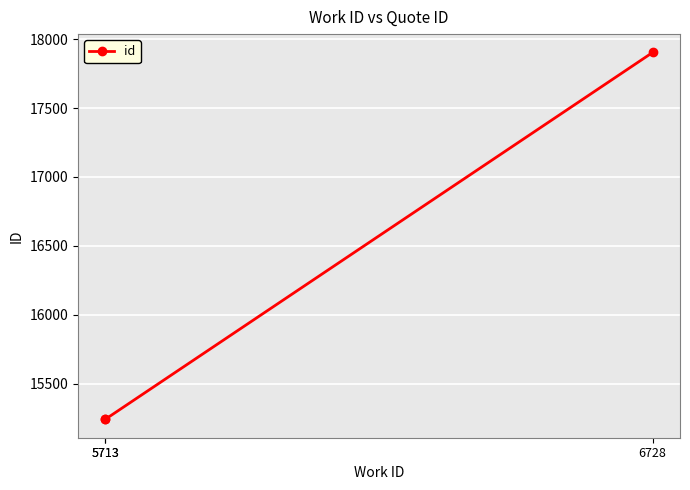

Is it true that the value at 5713 is 15242?

True